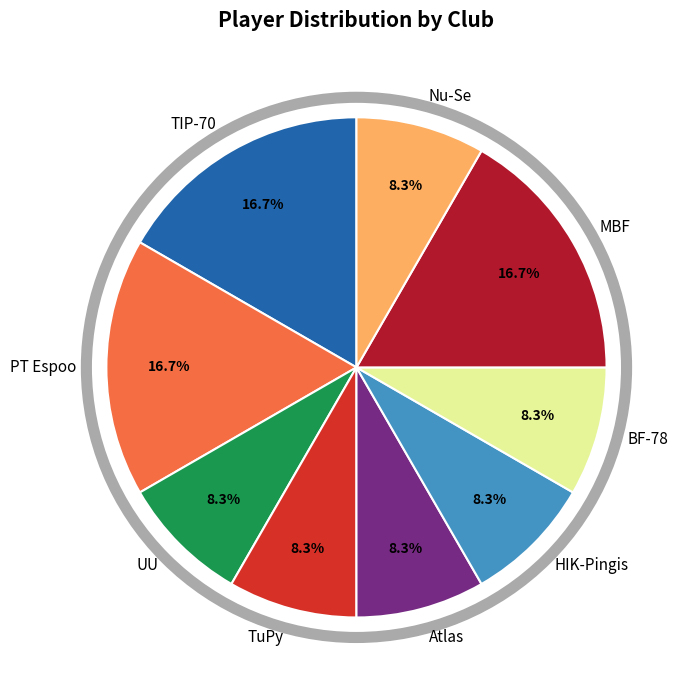

What portion of the pie excludes TuPy?

91.7%